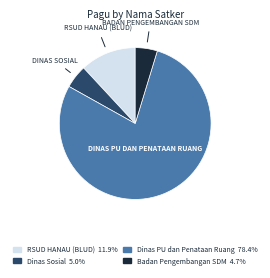

Is there a majority slice in this chart?

Yes